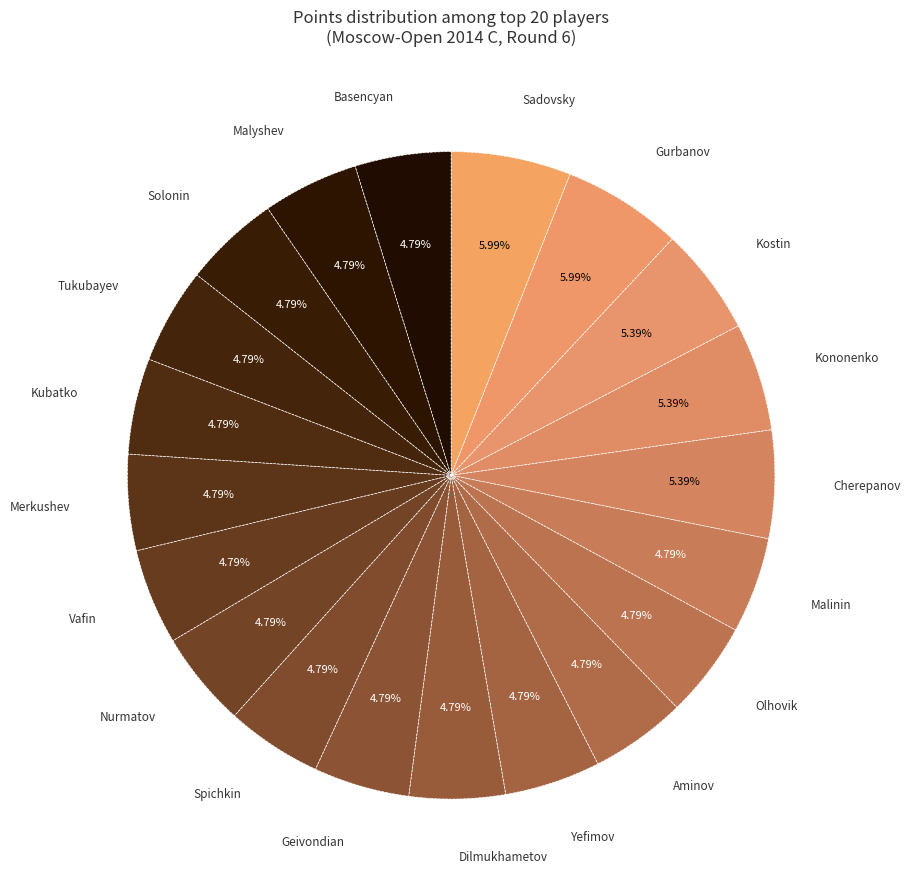

Does any single category account for the majority?

No